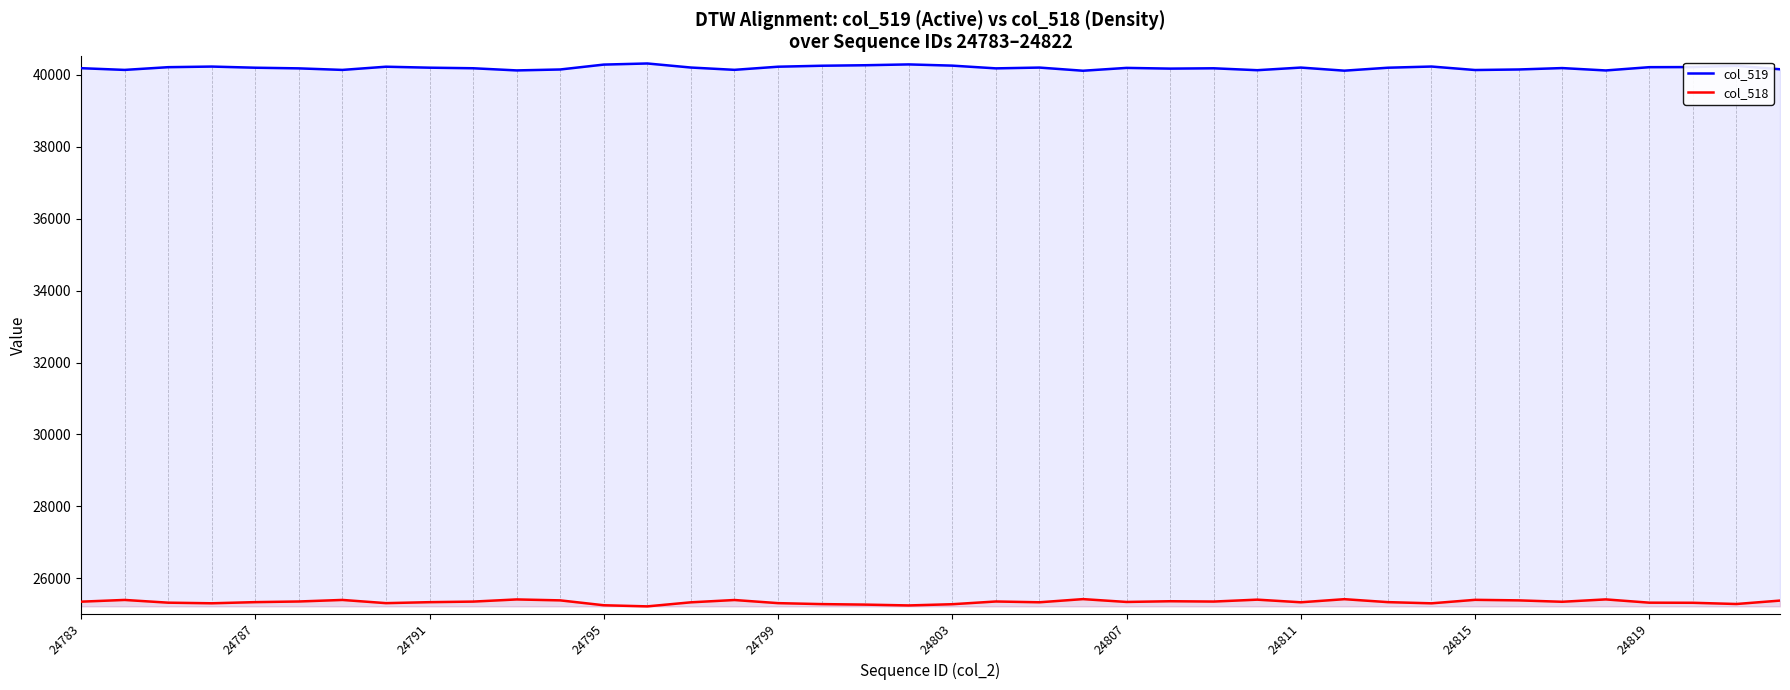

Reading right to left, extract all data points from this chart.

col_519: 40159	40254	40220	40217	40126	40192	40153	40138	40235	40202	40120	40206	40133	40186	40177	40197	40118	40206	40184	40260	40294	40271	40257	40230	40143	40207	40320	40289	40153	40127	40187	40203	40230	40141	40184	40202	40234	40217	40141	40189
col_518: 25376	25281	25315	25318	25409	25343	25382	25397	25300	25333	25415	25329	25402	25349	25358	25338	25417	25329	25351	25275	25241	25264	25278	25305	25392	25328	25215	25246	25382	25408	25348	25332	25305	25394	25351	25333	25301	25318	25394	25346